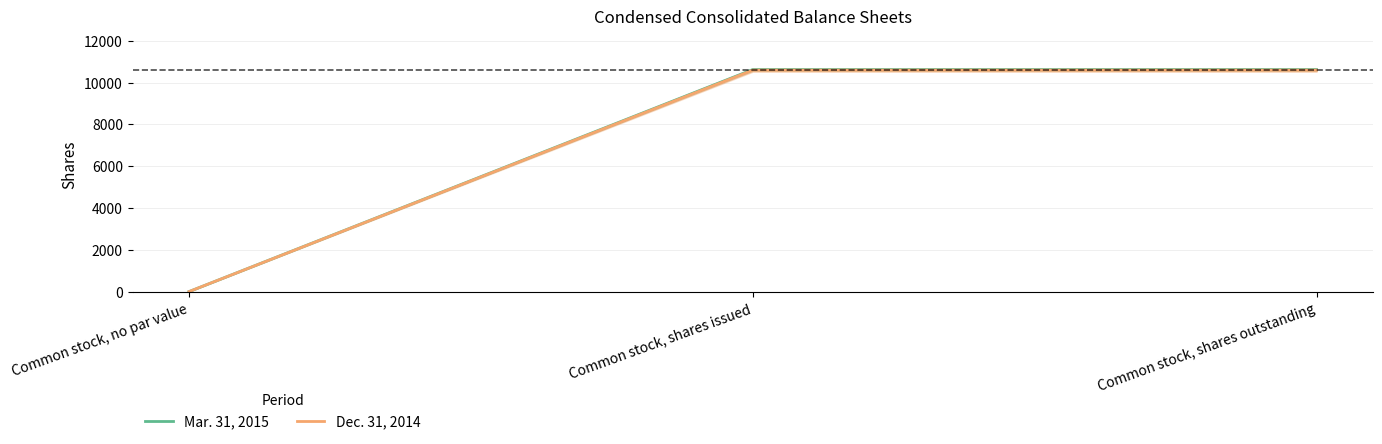

Which series has the largest range (max minus min)?

Mar. 31, 2015